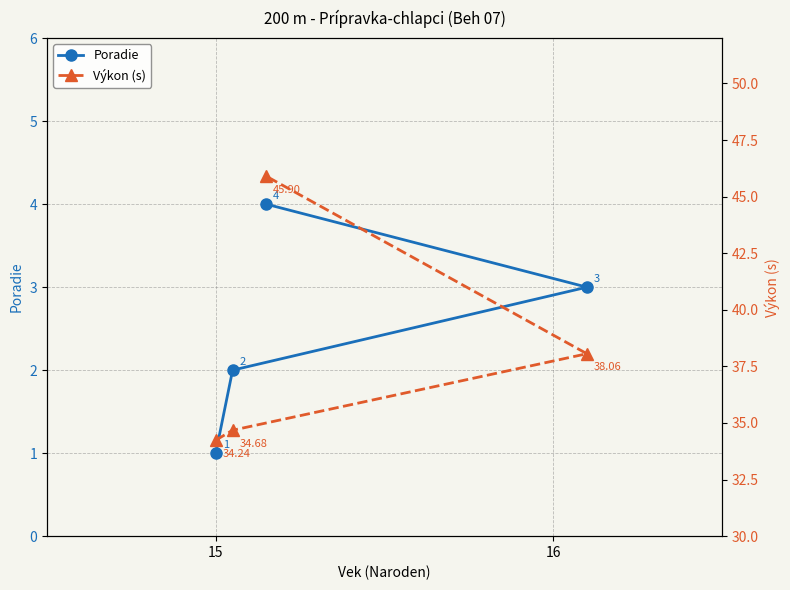

Rank the series at 2 from highest to lowest value.

Výkon (s), Poradie